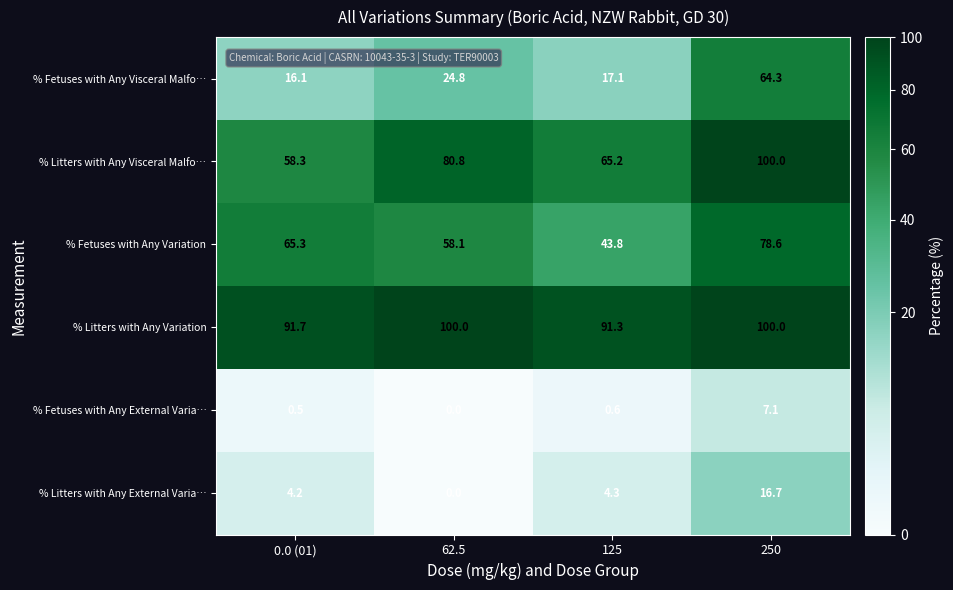

How many series are shown in this chart?

6